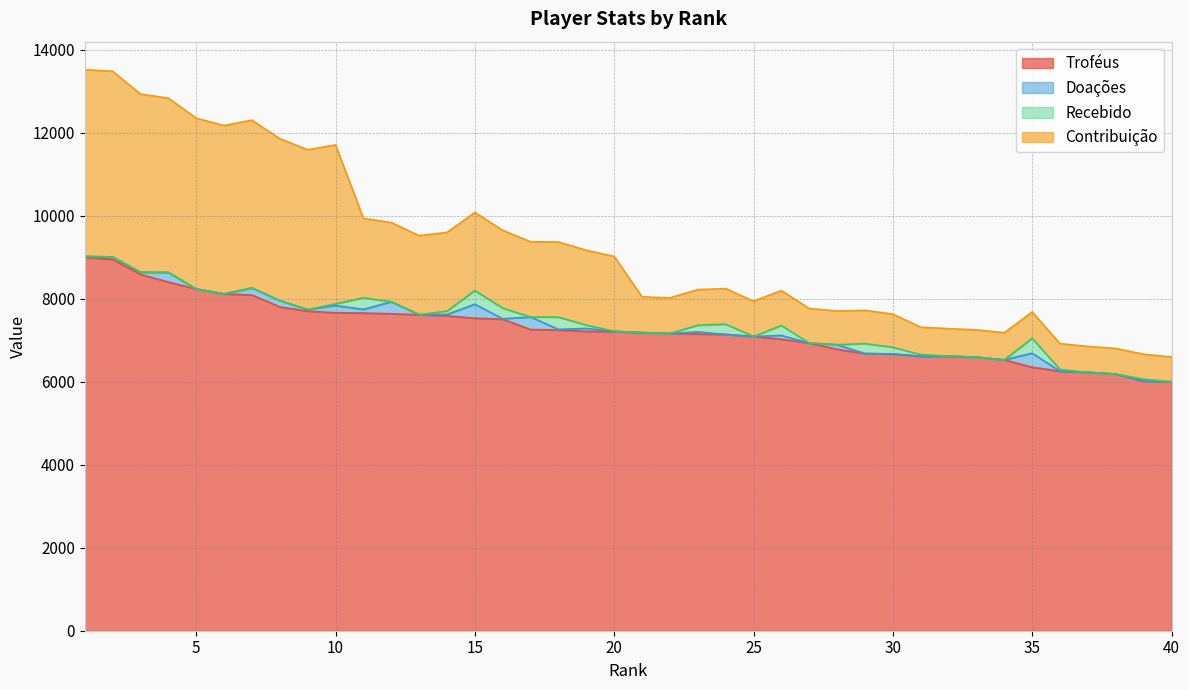

Where does the Contribuição series first go above 9023?

1